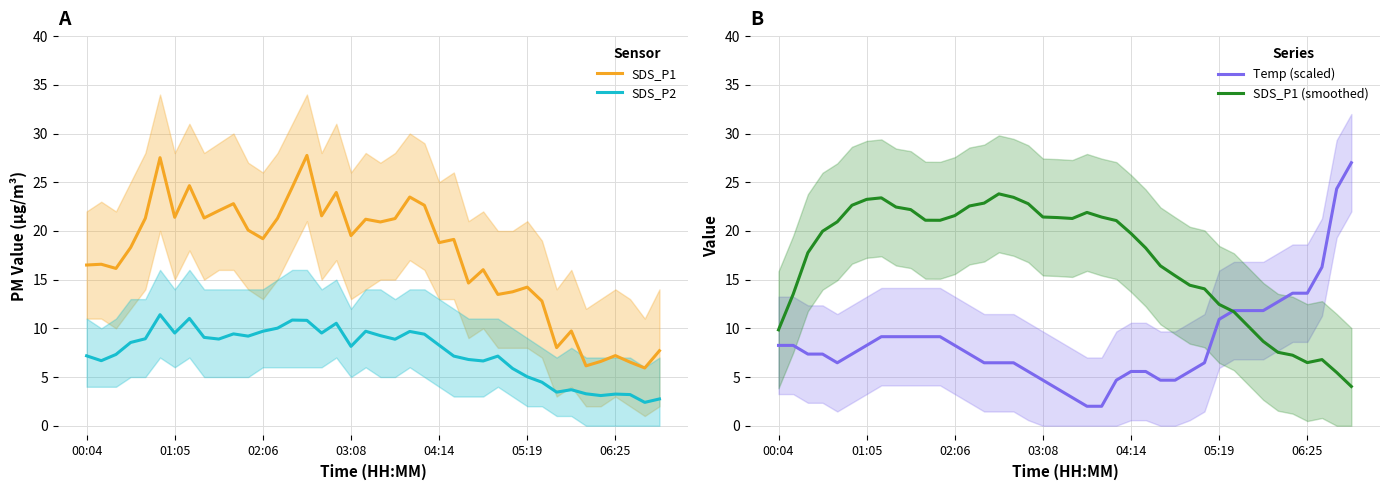

What is the highest value of the SDS_P1 series?

27.8